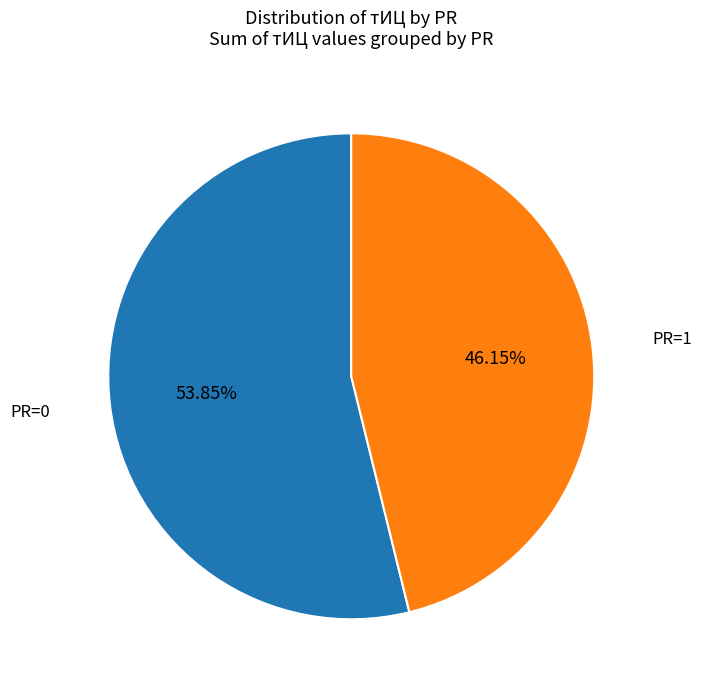

Is there any slice that represents more than half of the pie?

Yes